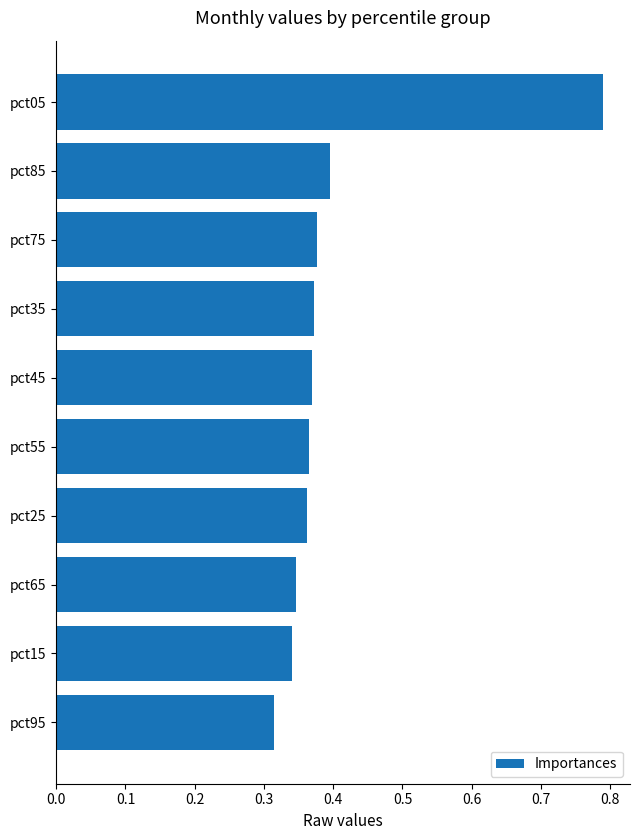

What is the change in value from pct95 to pct85?

+0.1